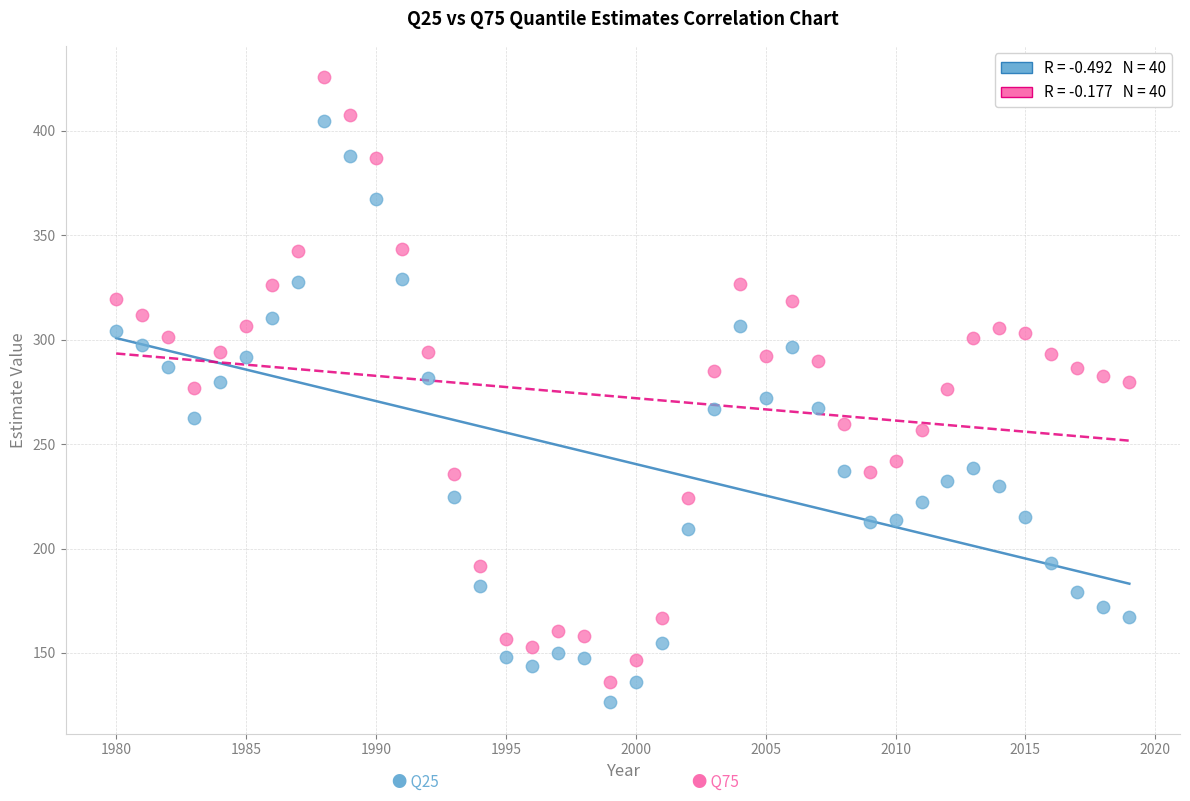

Across all data points, what is the range of Y values (max minus min)?

299.4